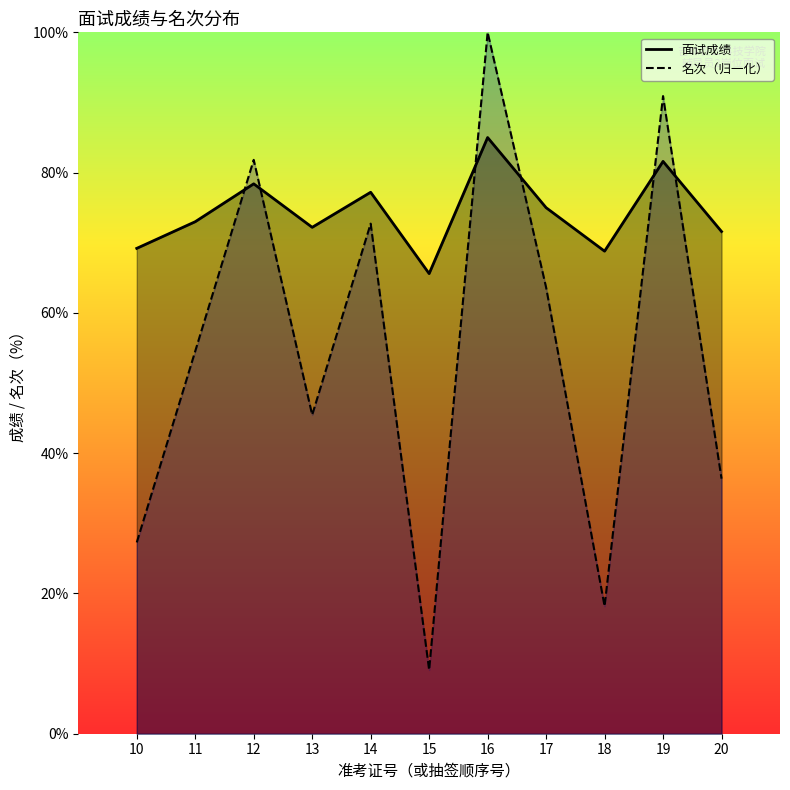

What is the difference between the 面试成绩 values at 10 and 19?

12.4